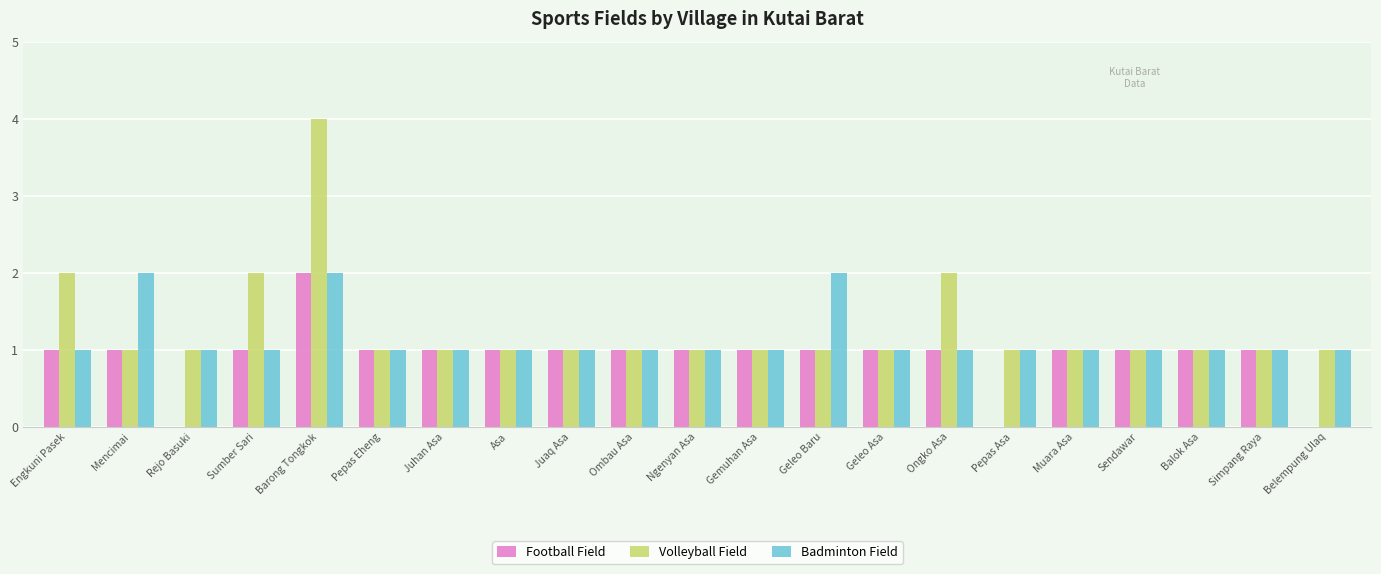

What is the average value of the Volleyball Field series?

1